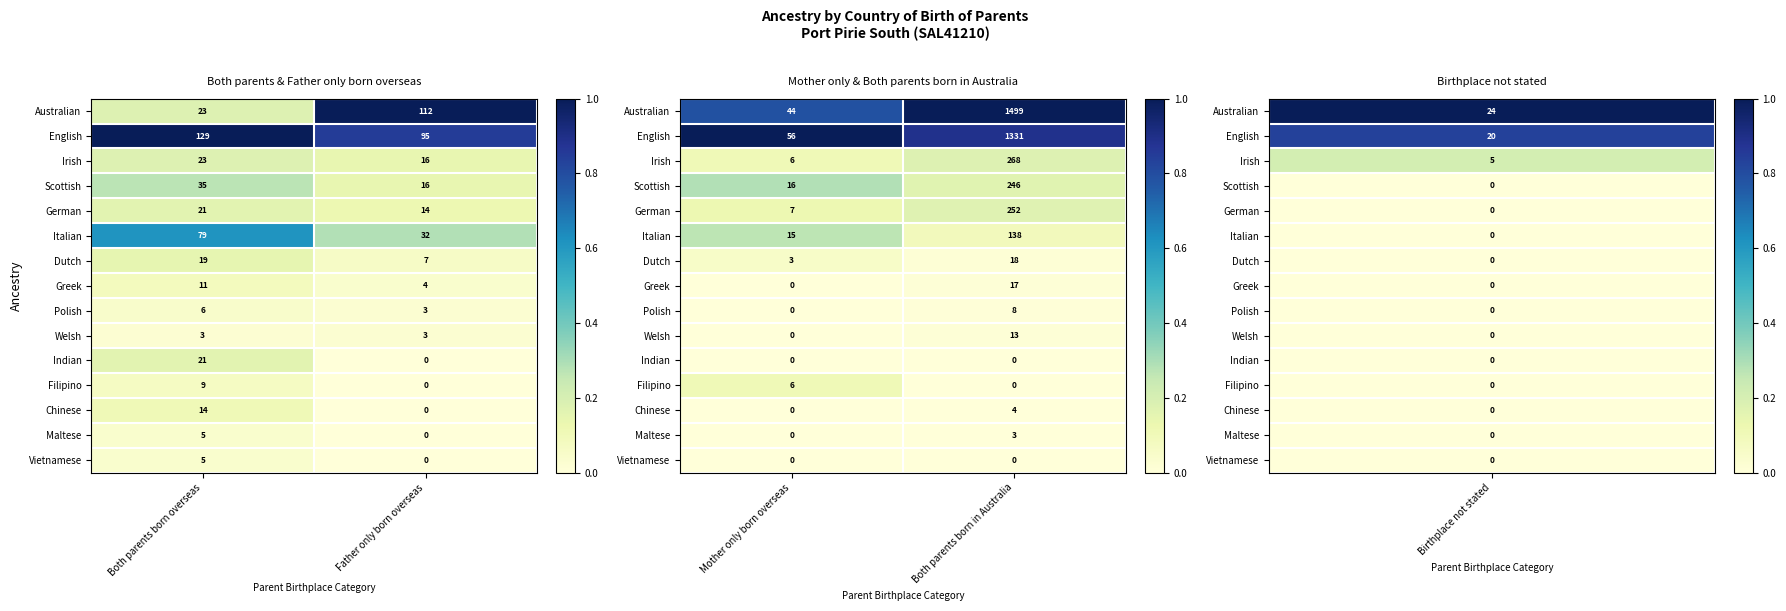

Which has a higher value, Father only born overseas or Both parents born overseas?

Father only born overseas